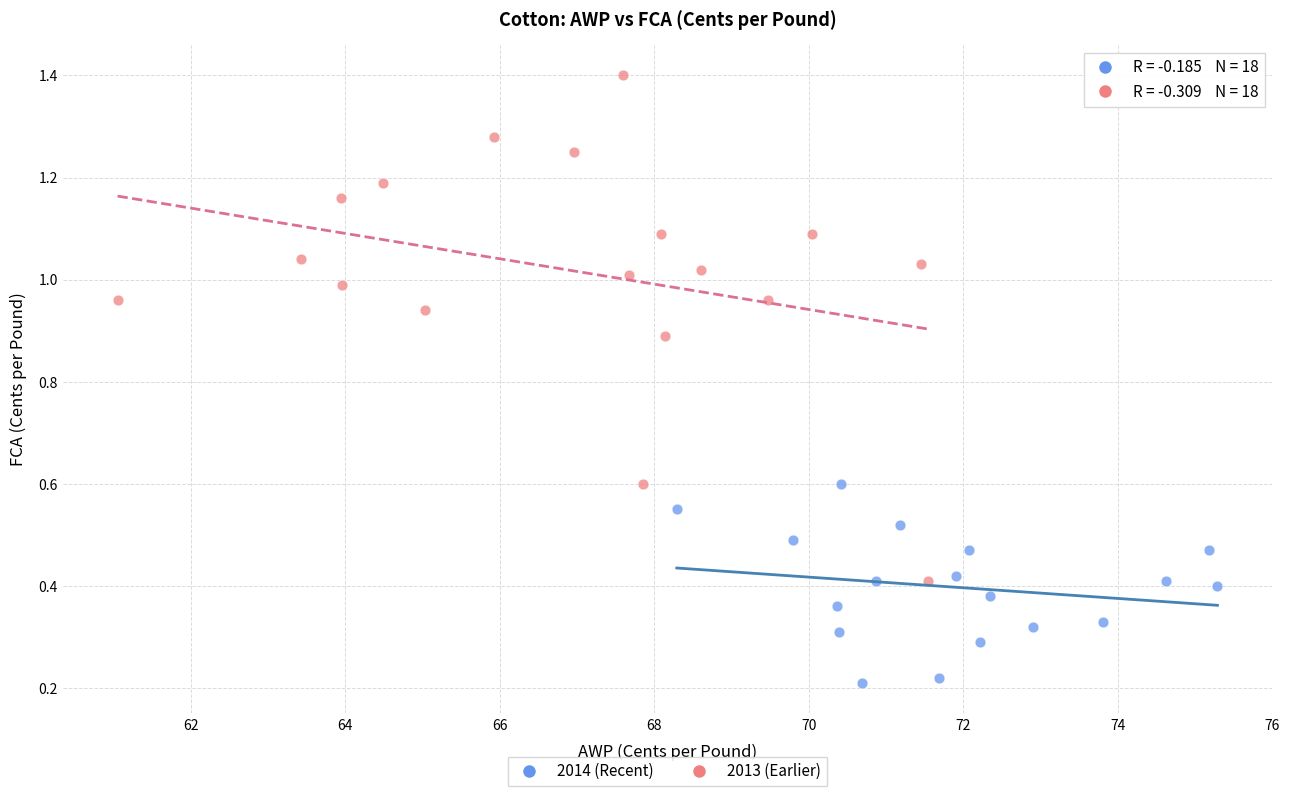

Which series contains the highest Y value?

2013 (Earlier)